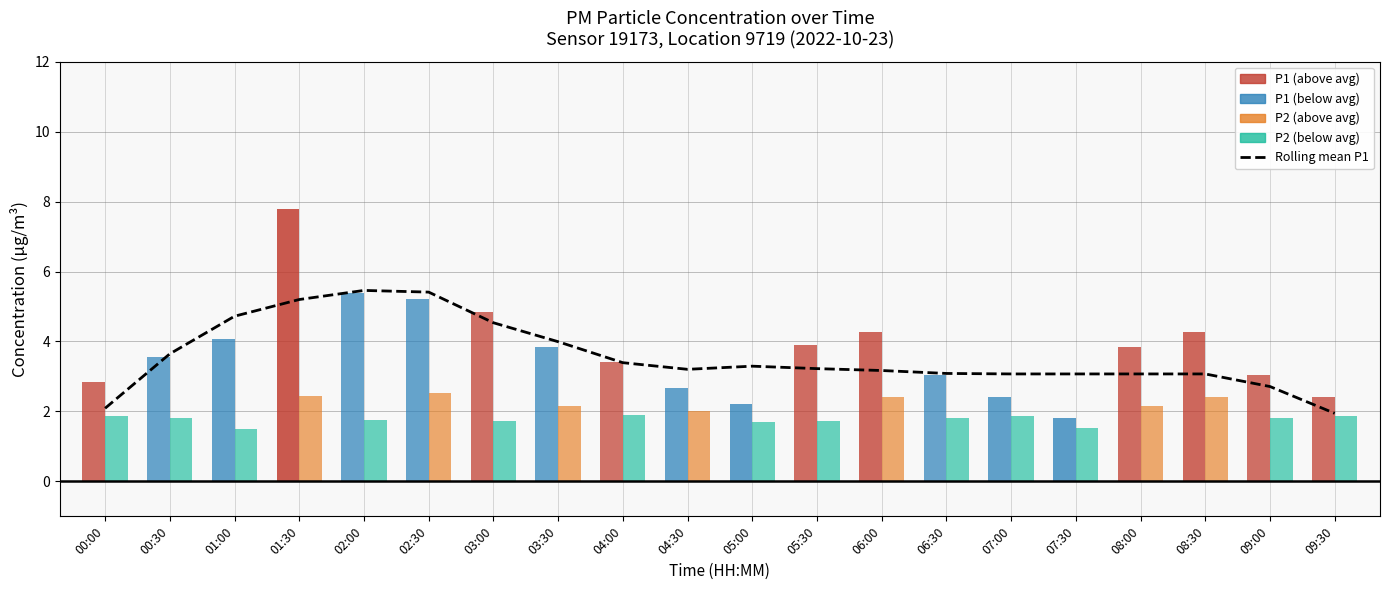

Between 04:00 and 02:30, which is larger?

02:30